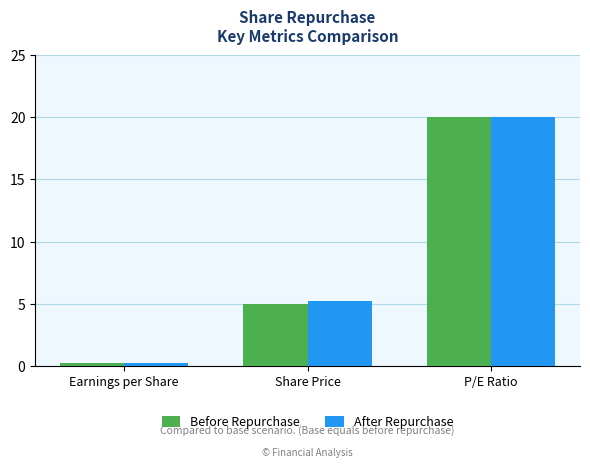

How many values in the After Repurchase series are below 5?

1